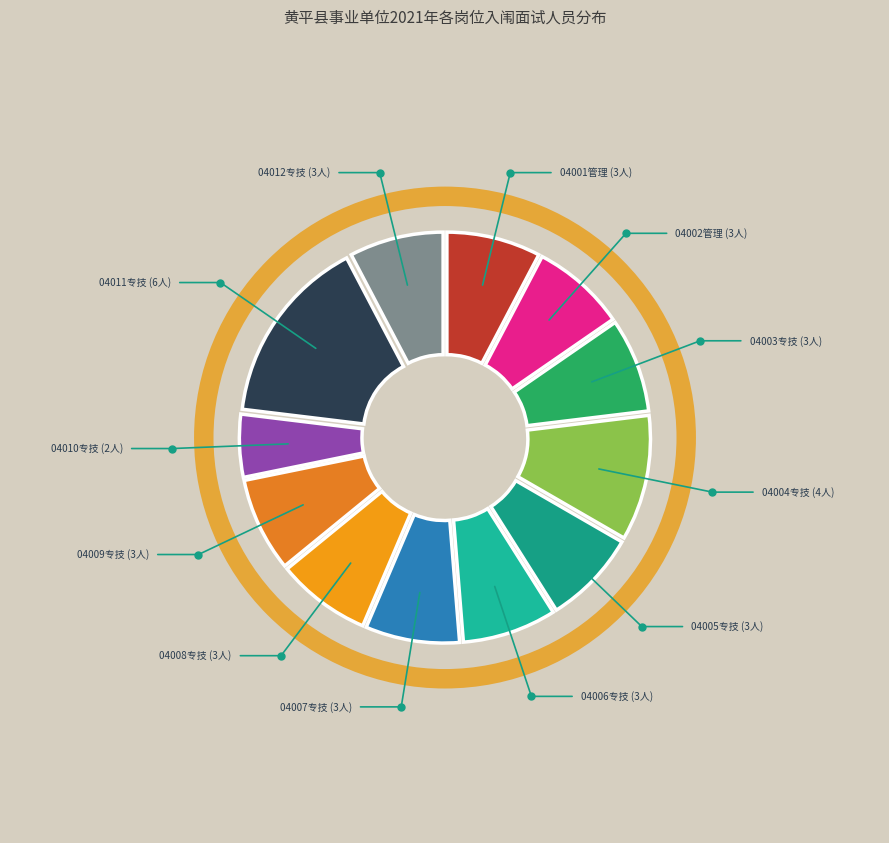

Count the number of slices in the pie.

12